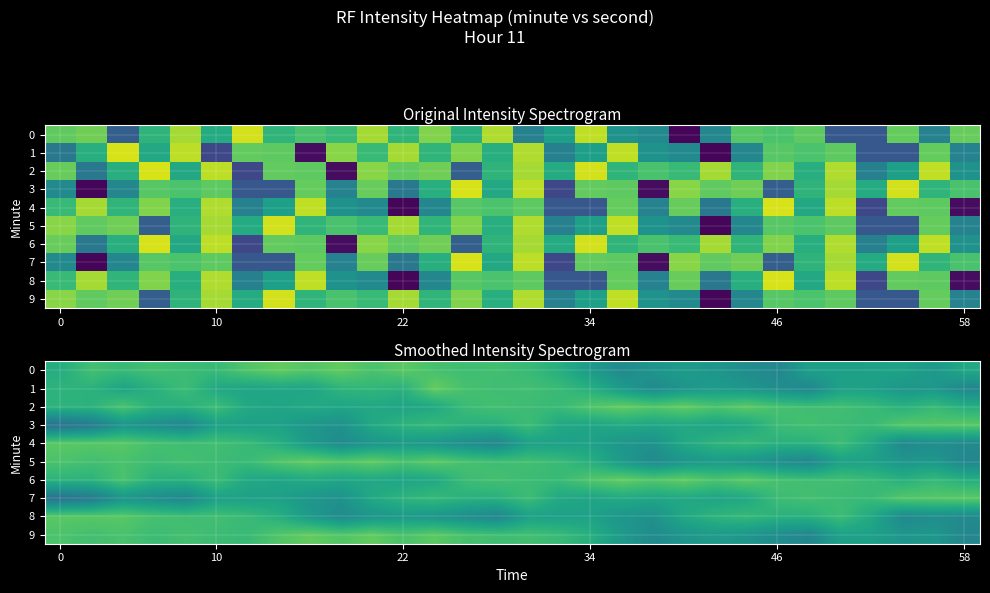

What is the difference between the second highest and second lowest values in the 4 series?

6.2